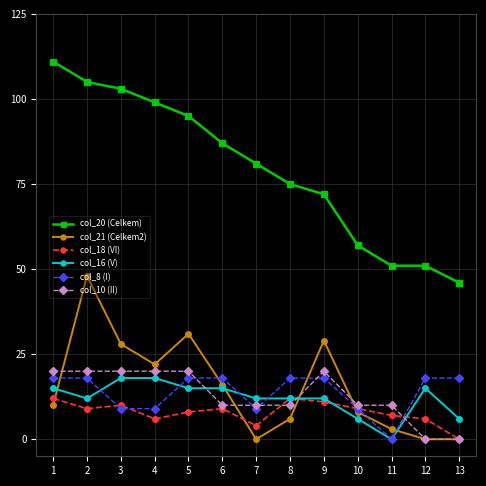

Between which two adjacent categories do col_8 (I) and col_21 (Celkem2) first intersect?

1 and 2